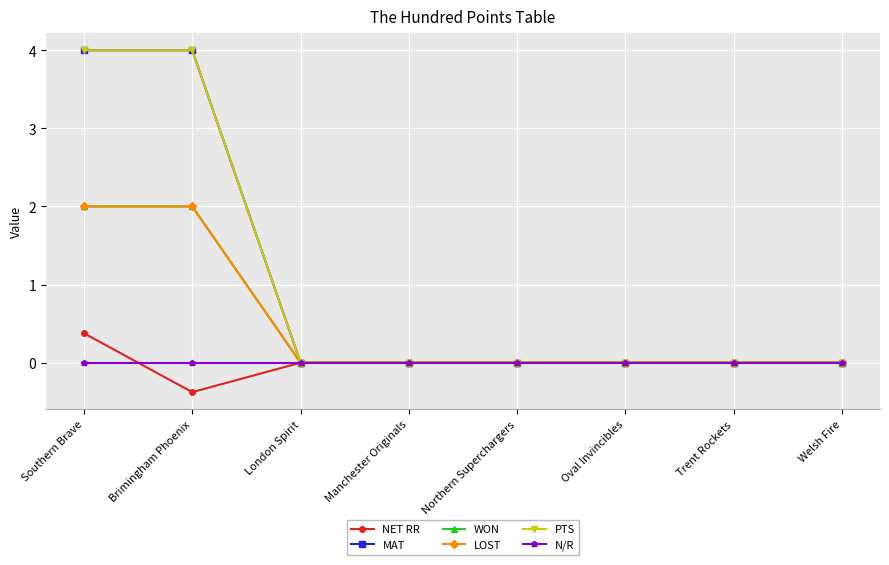

Is this an area chart (filled region under the line)?

No